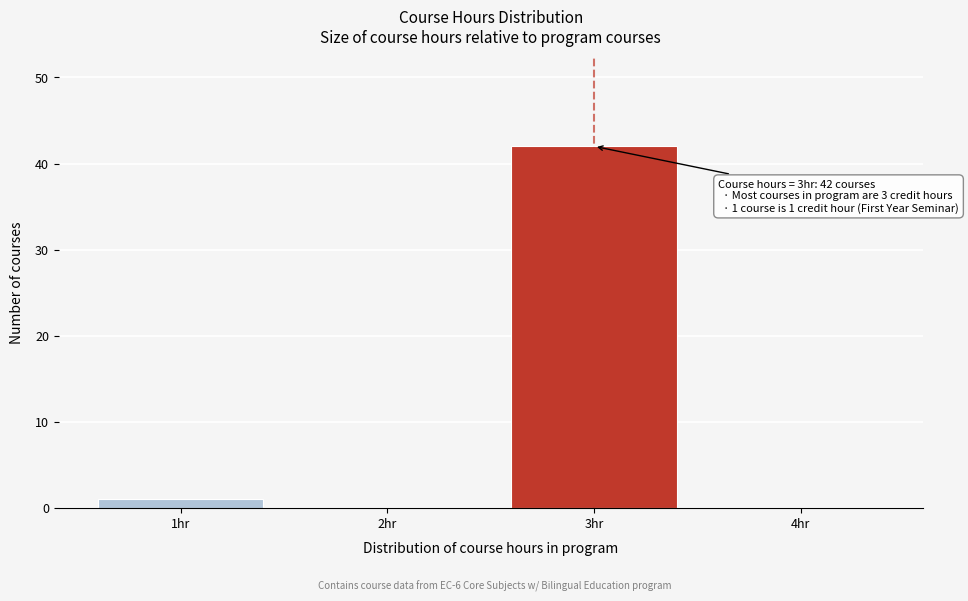

Over which range of the x-axis is the bar tallest?

2.5 to 3.5